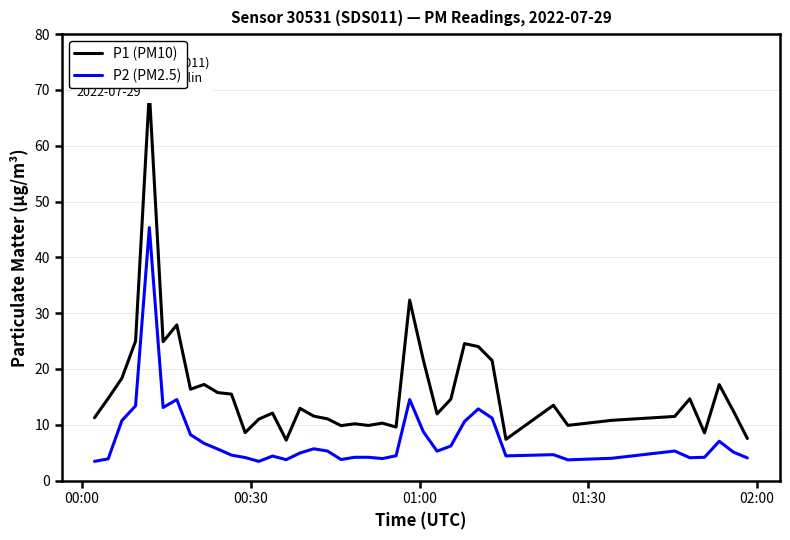

What is the highest value of the P2 (PM2.5) series?

45.4